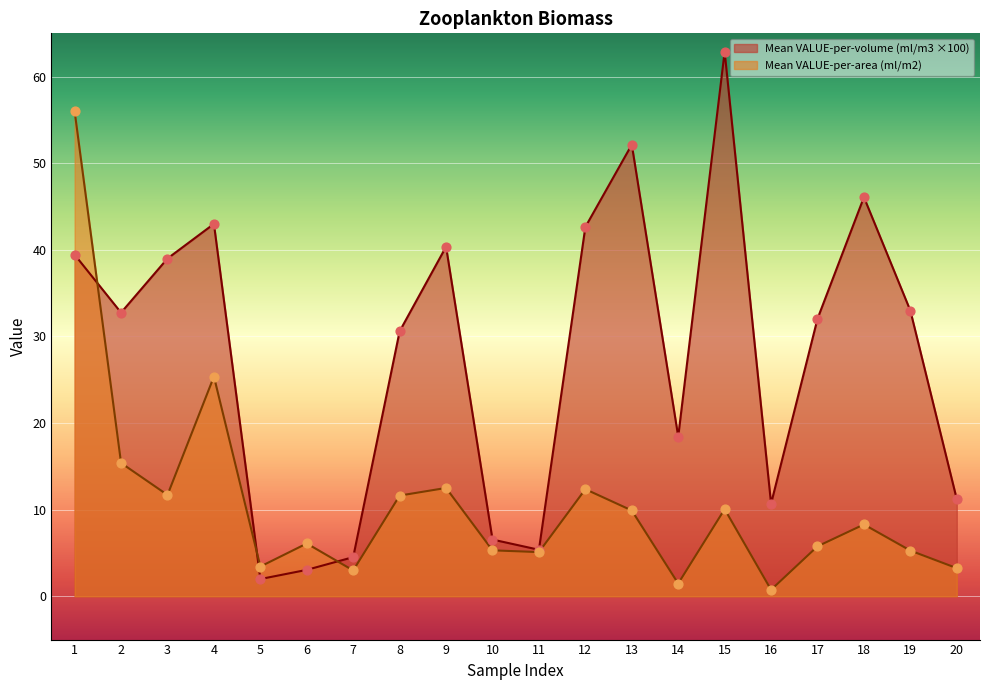

Which series has the largest total across all categories?

Mean VALUE-per-volume (ml/m3 ×100)